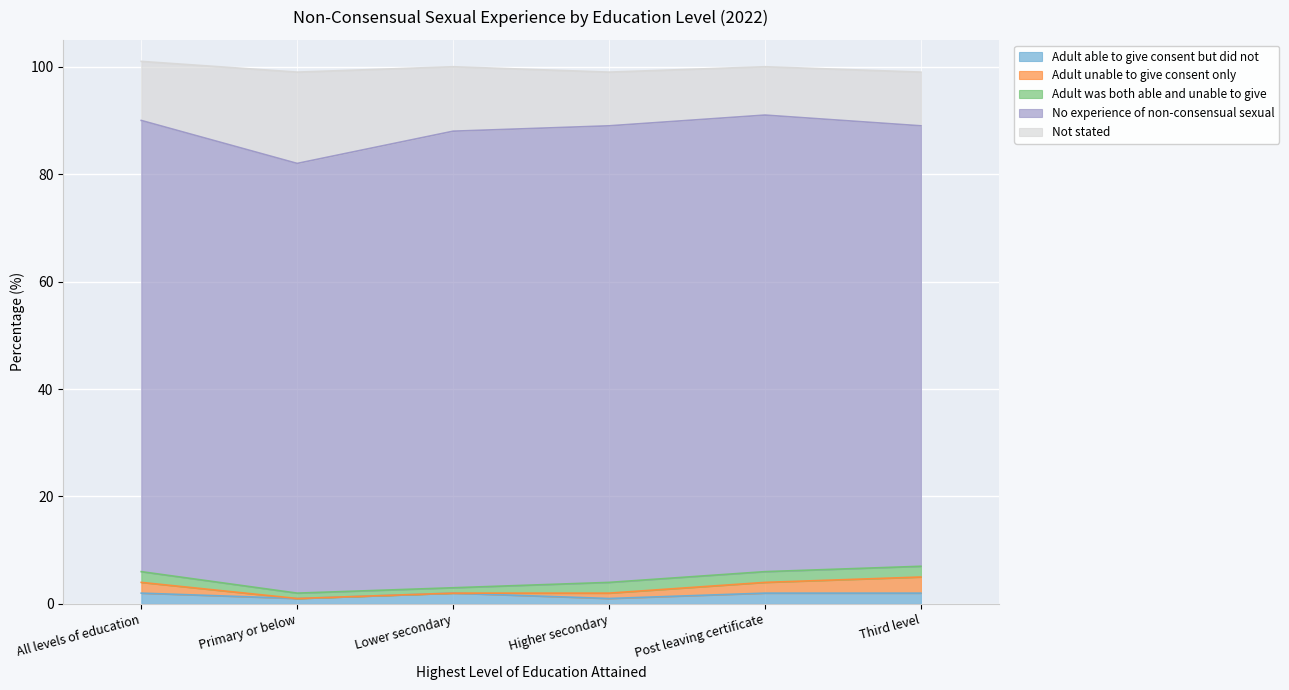

True or false: Adult unable to give consent only and Not stated intersect in this chart.

False